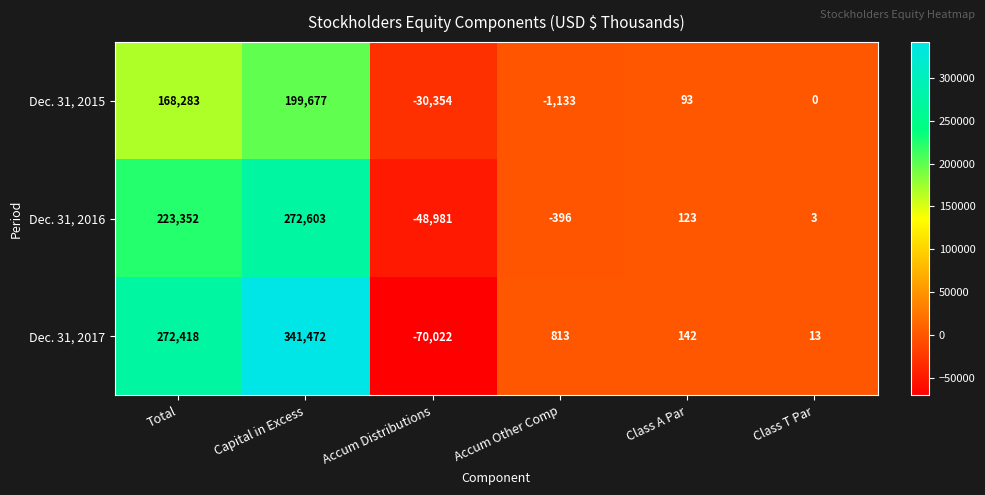

What is the difference between the maximum and second lowest values in the Dec. 31, 2017 series?

341459